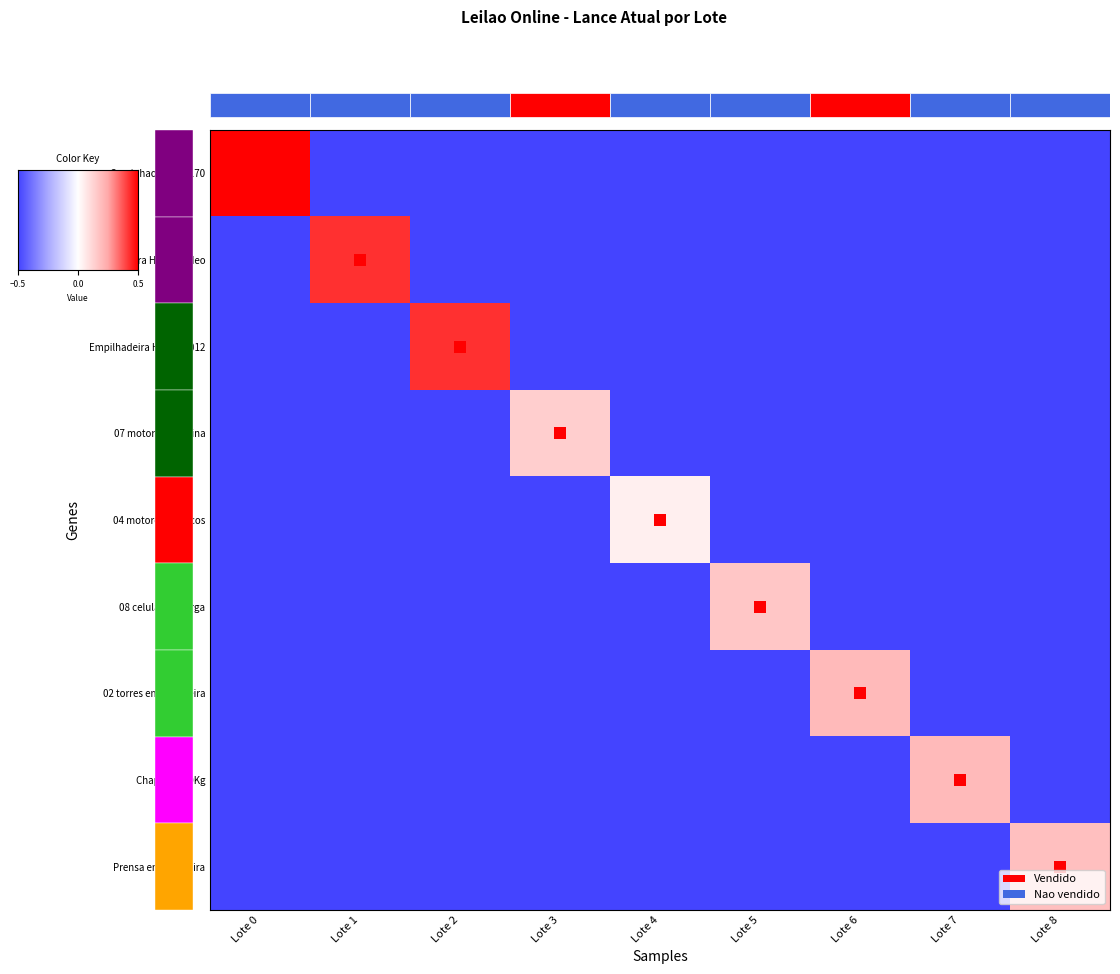

Which series has the largest range (max minus min)?

Caminhao VW 13.170